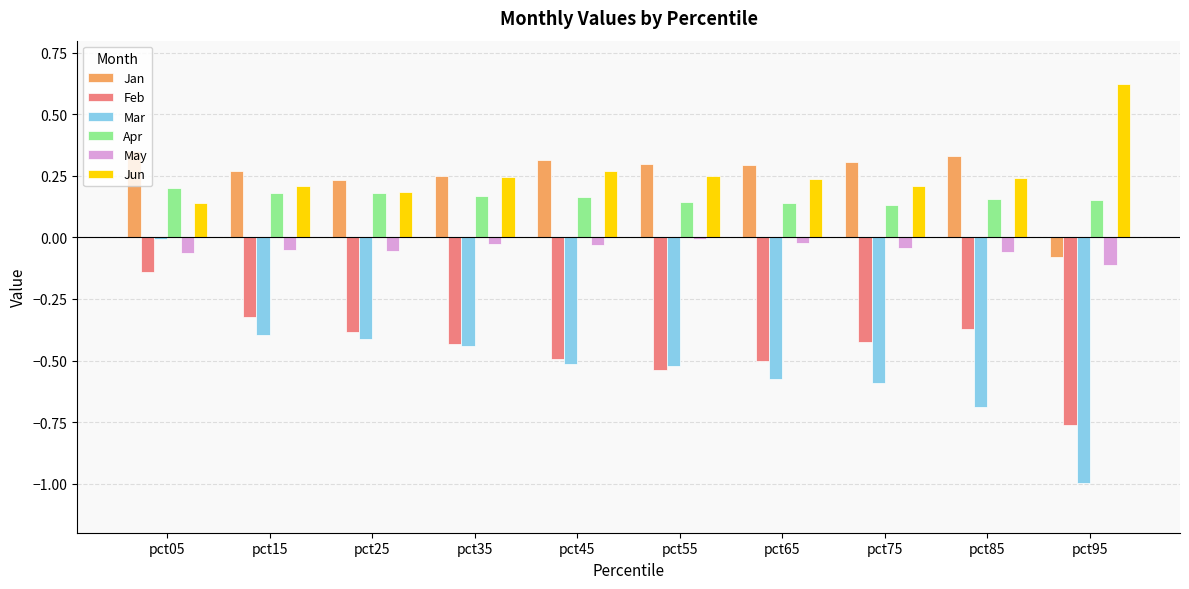

At which category does the chart reach its peak across all series?

pct95